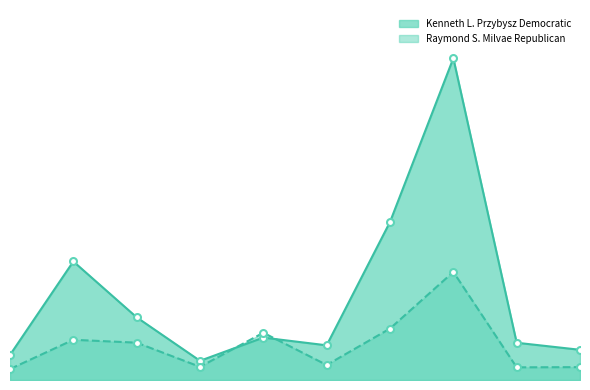

At which label is Kenneth L. Przybysz Democratic closest to 5062?

Montville